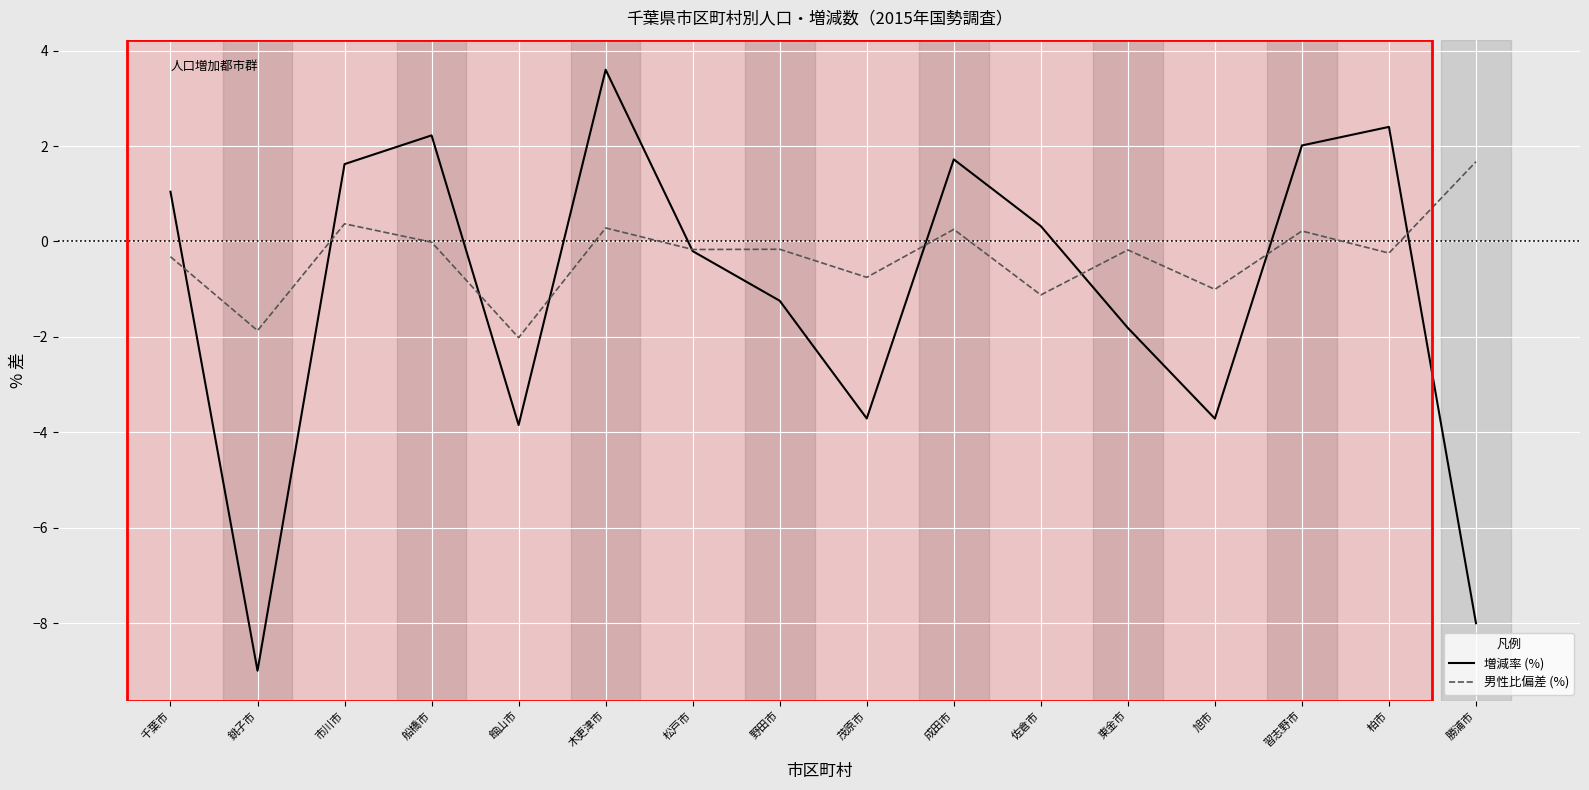

At which category is the sum across all series the highest?

木更津市